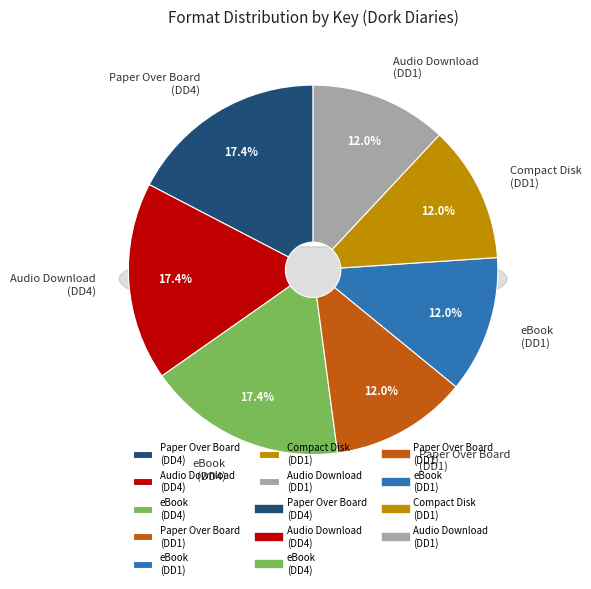

What percentage is the eBook (Dork Diaries 4) slice, to the nearest percent?

17%